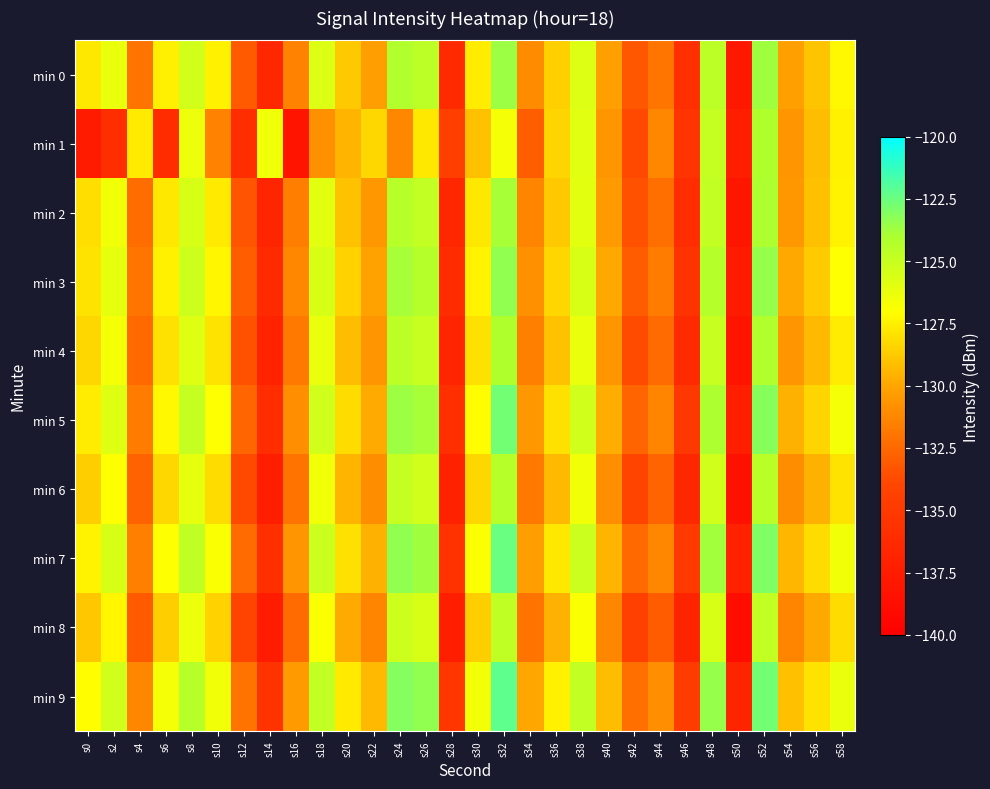

Which category has the lowest value across all series?

s50